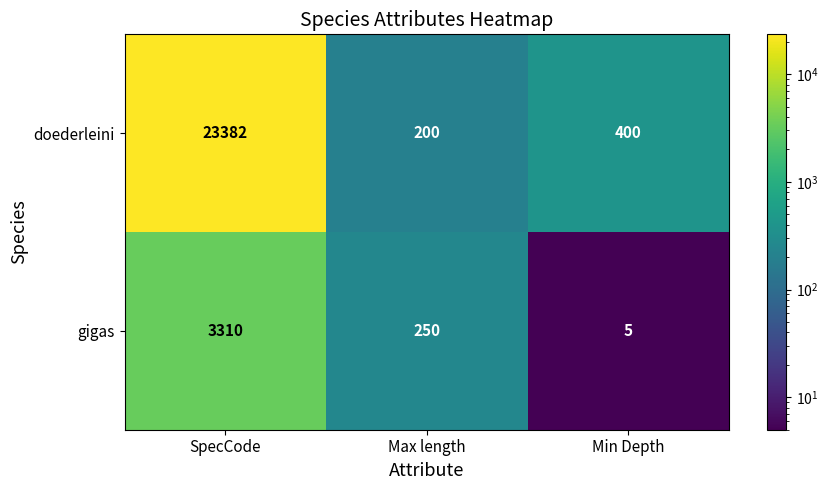

What is the spread (max minus min) of values at SpecCode?

20072